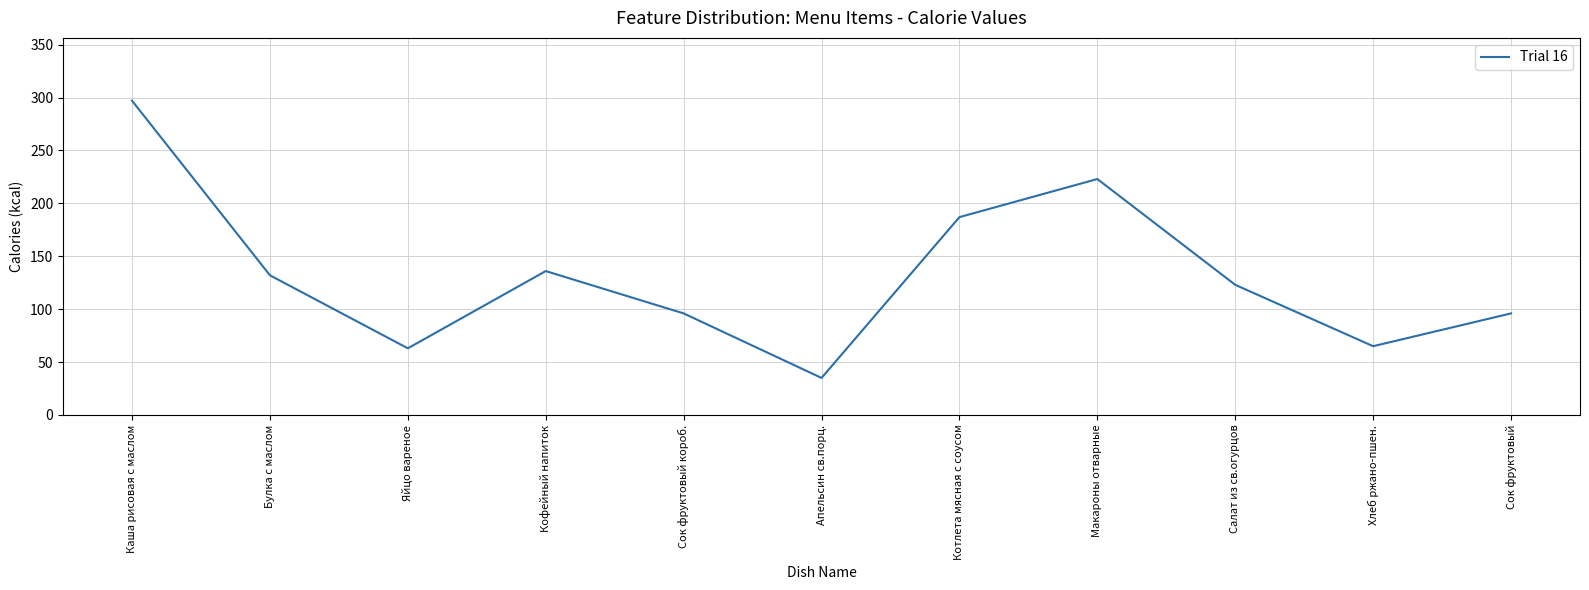

What position from the right is Каша рисовая с маслом?

11